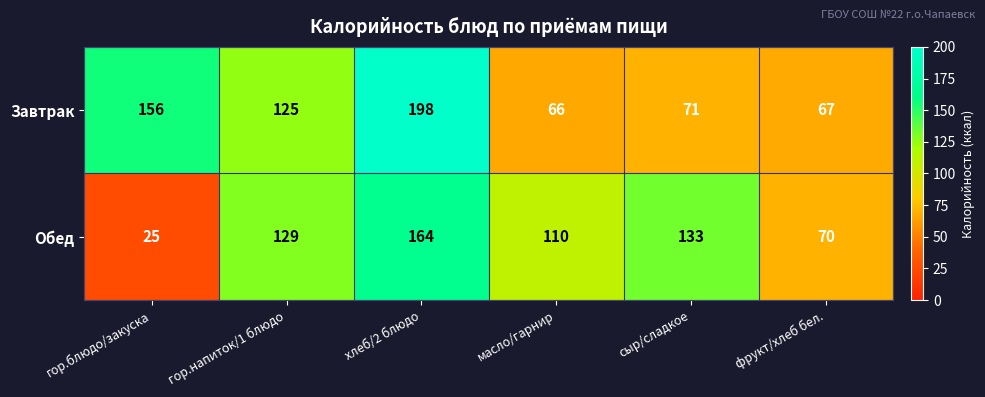

What is the sum of the Завтрак values at хлеб/2 блюдо and фрукт/хлеб бел.?

265